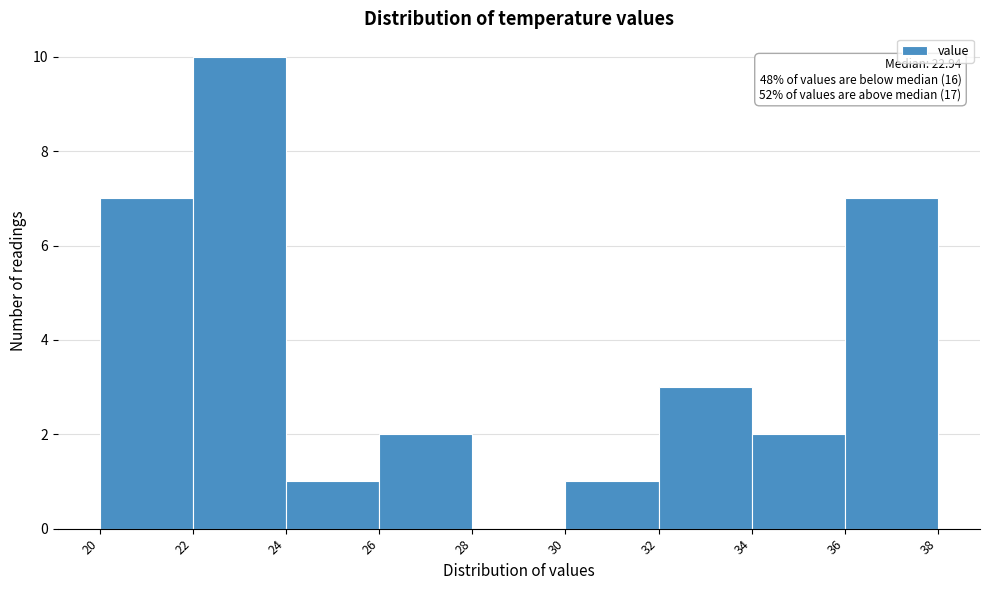

Which range on the x-axis has the tallest bar?

22 to 24